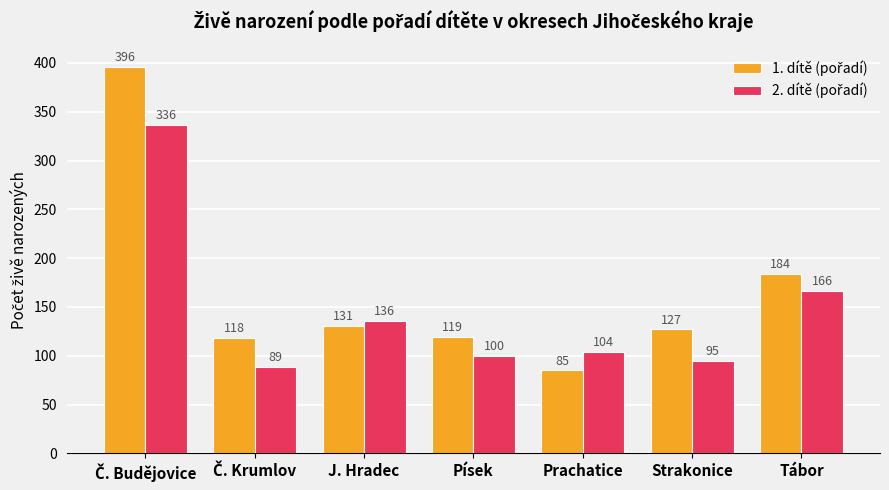

What is the total value across all series at Strakonice?

222